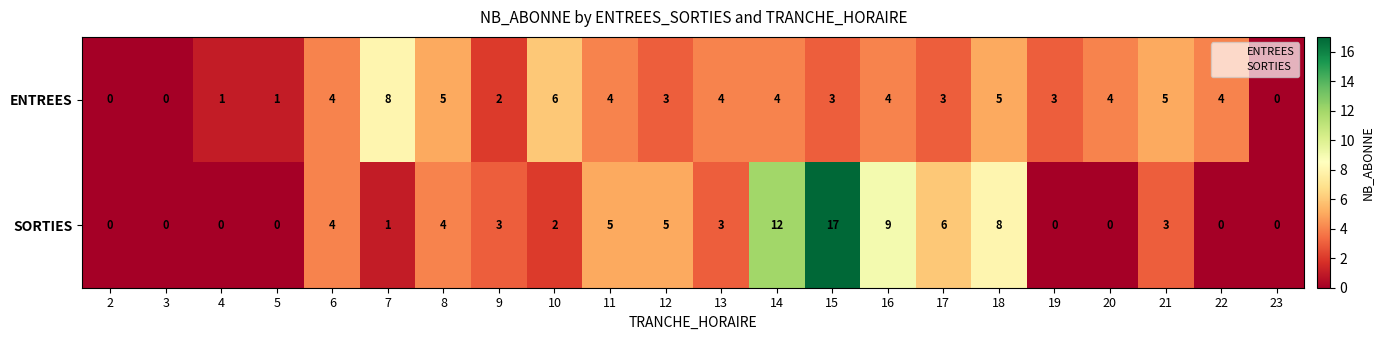

At which label does ENTREES reach its peak?

7